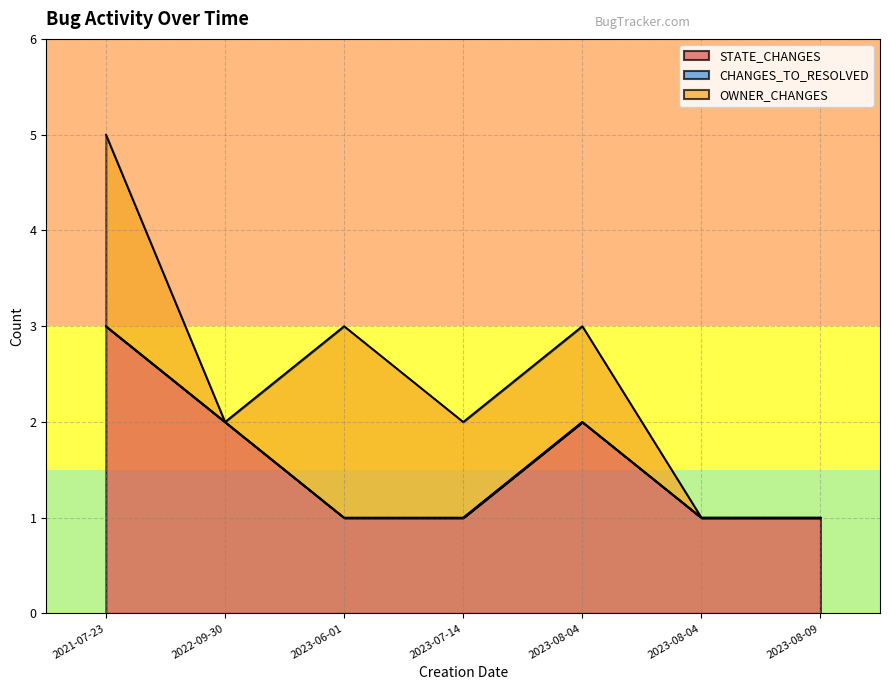

Which series has the largest total across all categories?

STATE_CHANGES